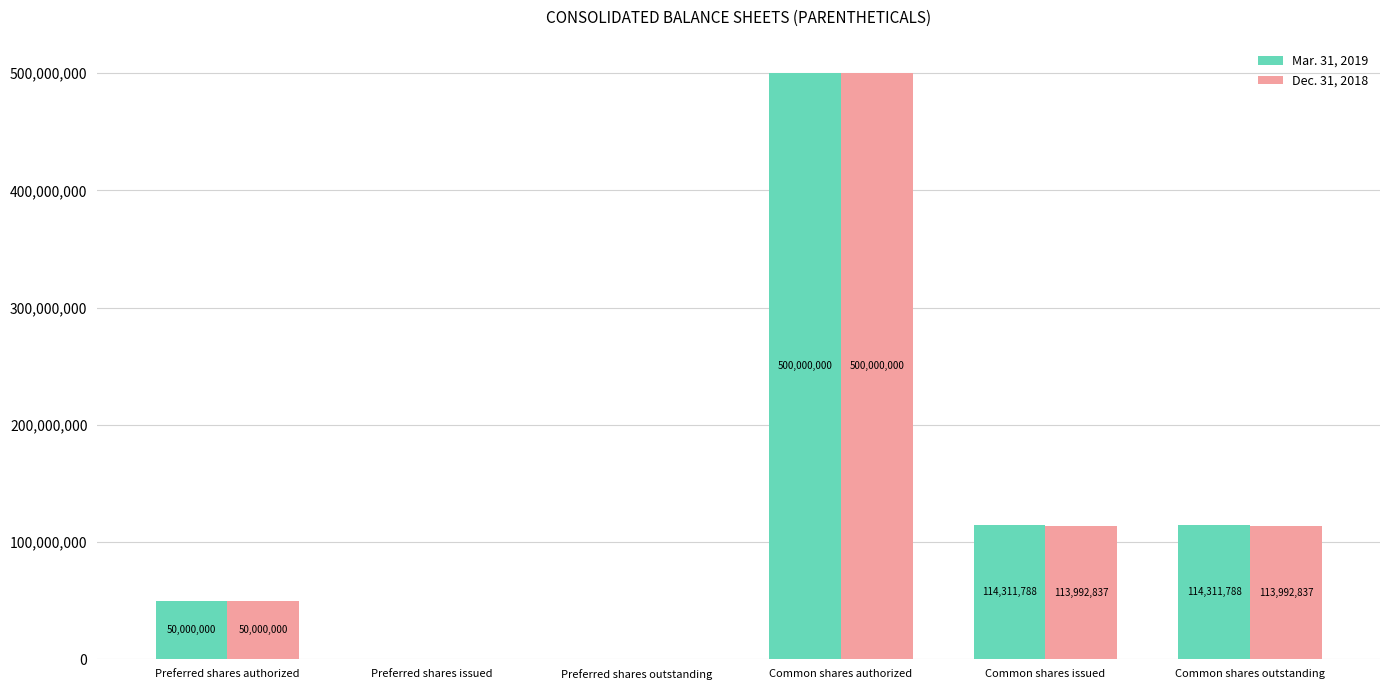

What is the sum of the Dec. 31, 2018 values at Common shares authorized and Preferred shares issued?

500000000